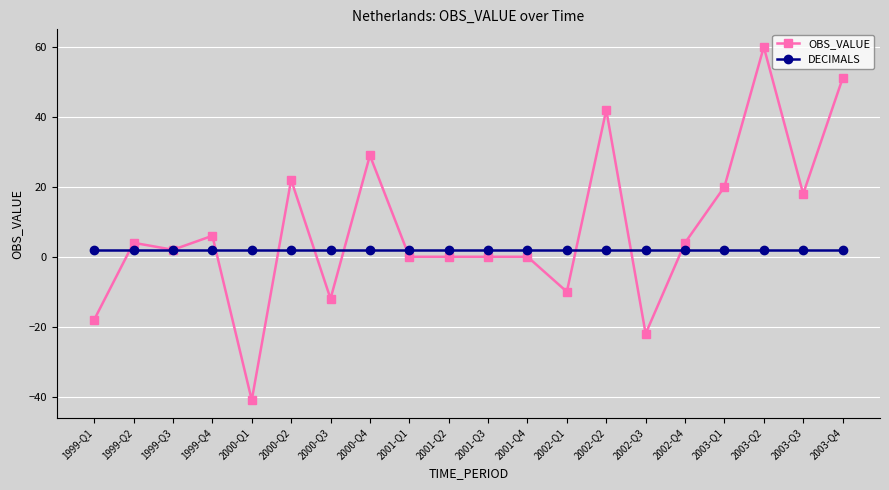

At which category is the sum across all series the highest?

2003-Q2